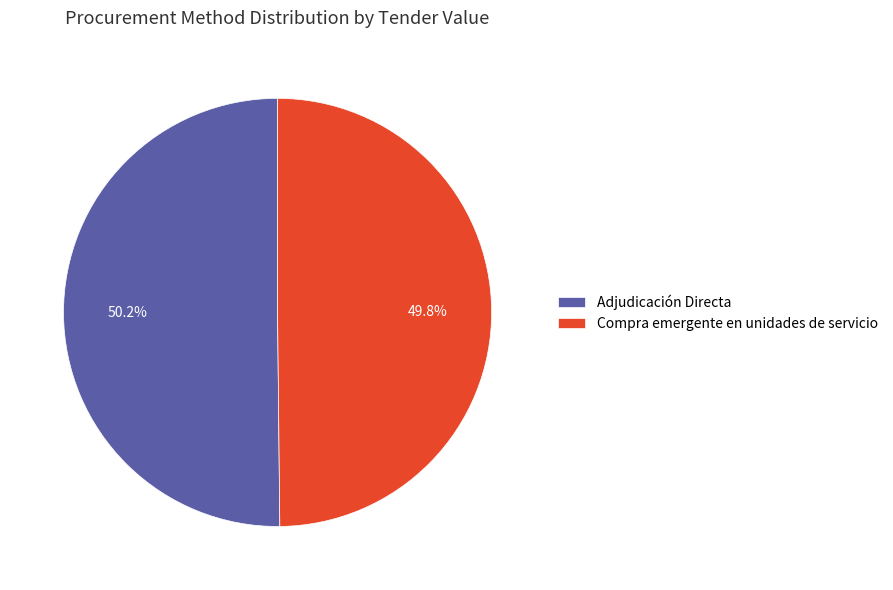

To the nearest percent, what percentage of the pie is Compra emergente en unidades de servicio?

50%